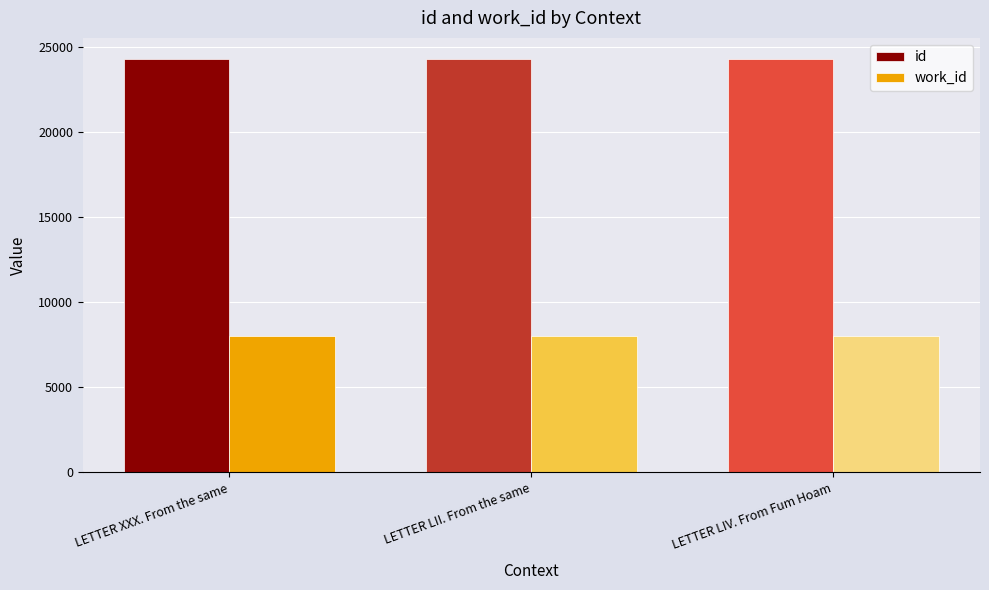

What position from the left is LETTER LII. From the same?

2